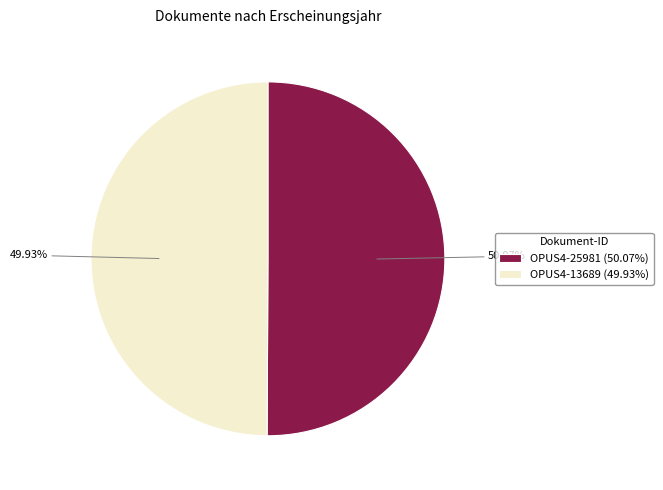

How many slices are in this pie chart?

2